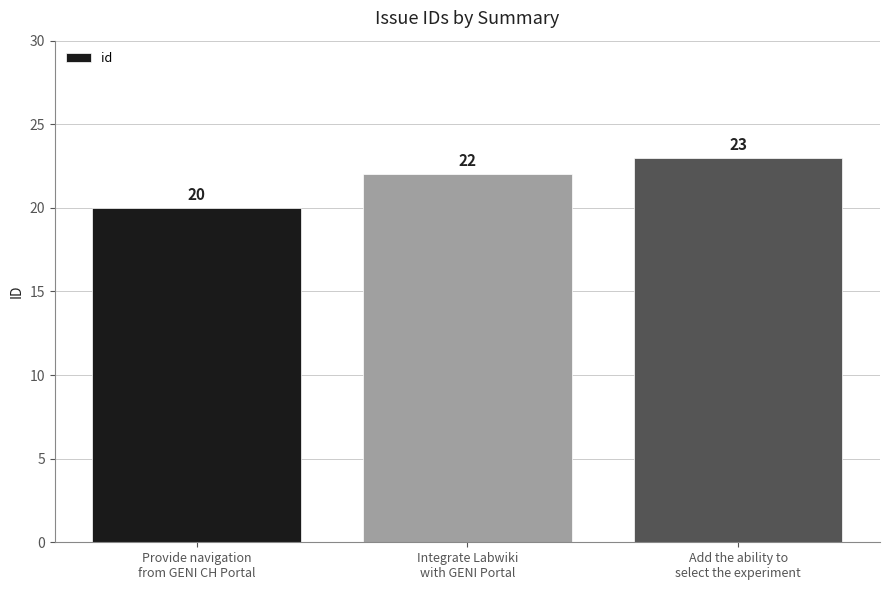

What is the sum of all values?

65